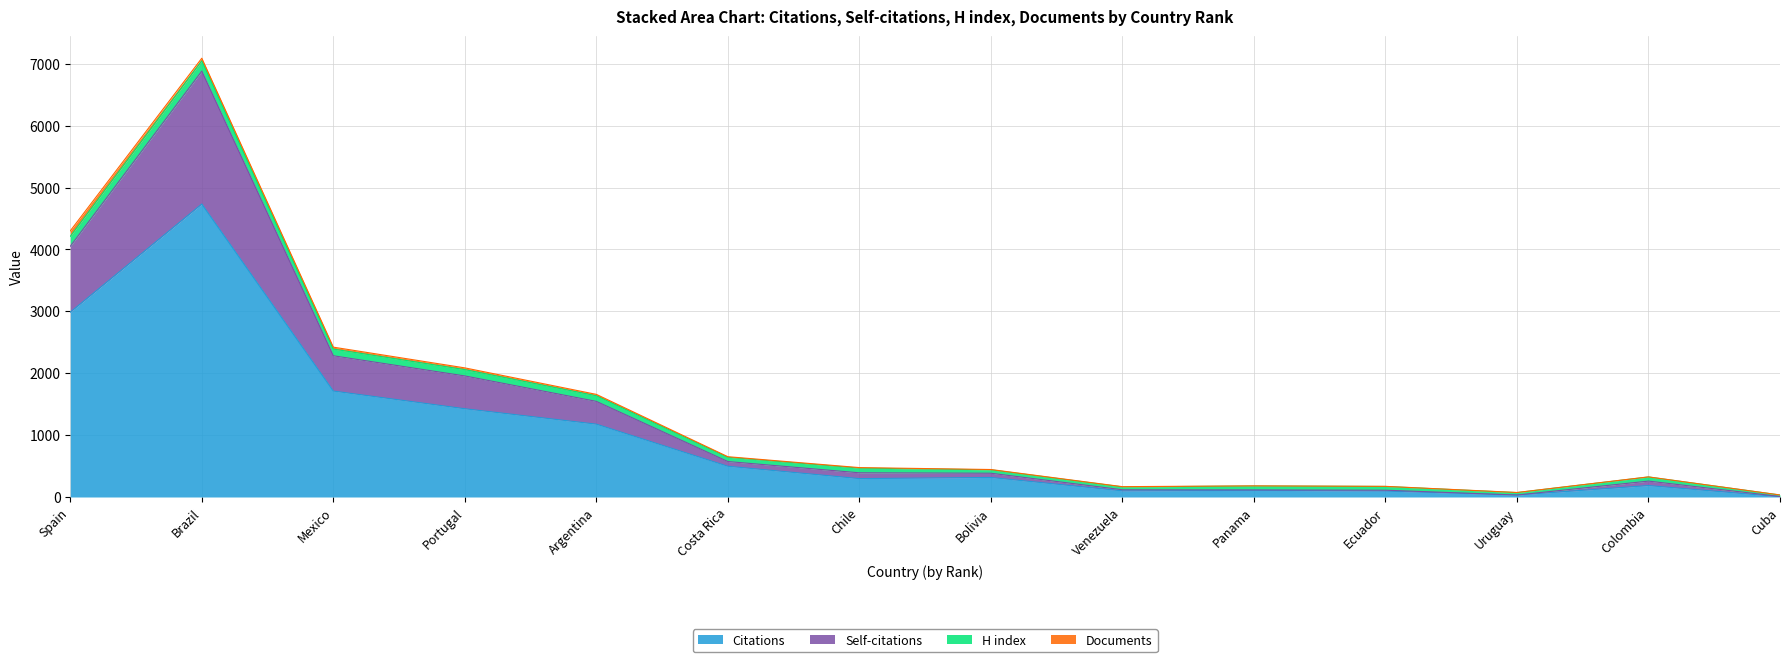

What is the maximum value for Citations?

4733